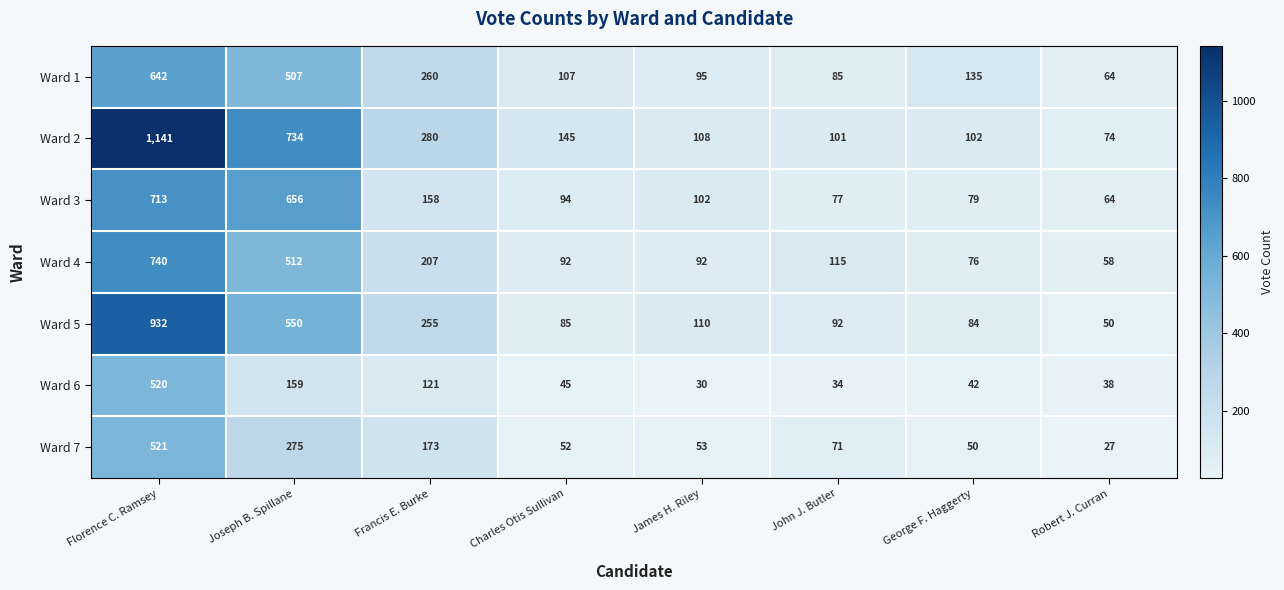

At how many categories does at least one series exceed 131?

5